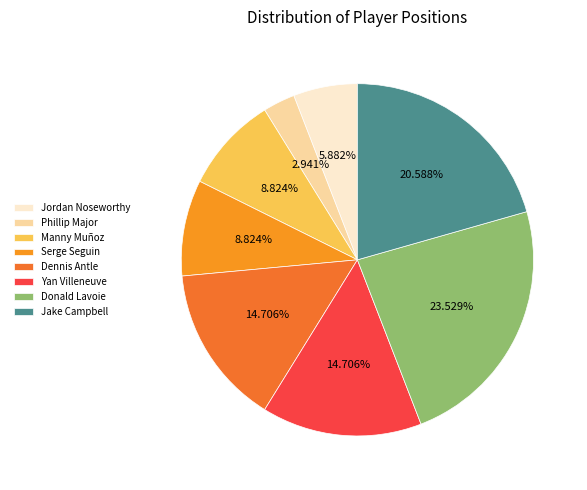

How many slices are in this pie chart?

8